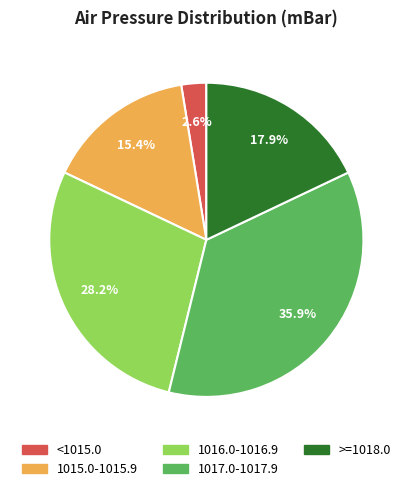

Count the number of slices in the pie.

5